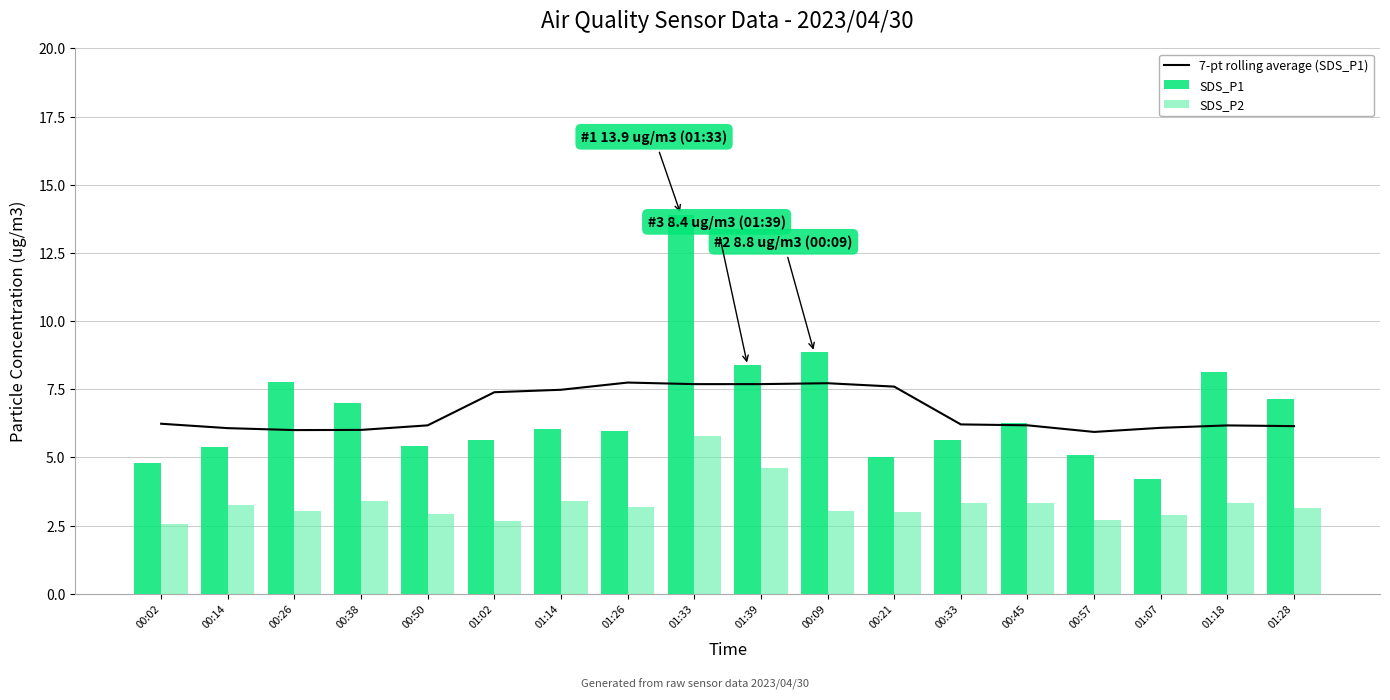

True or false: SDS_P1 has a value of 5.1 at 00:57.

True